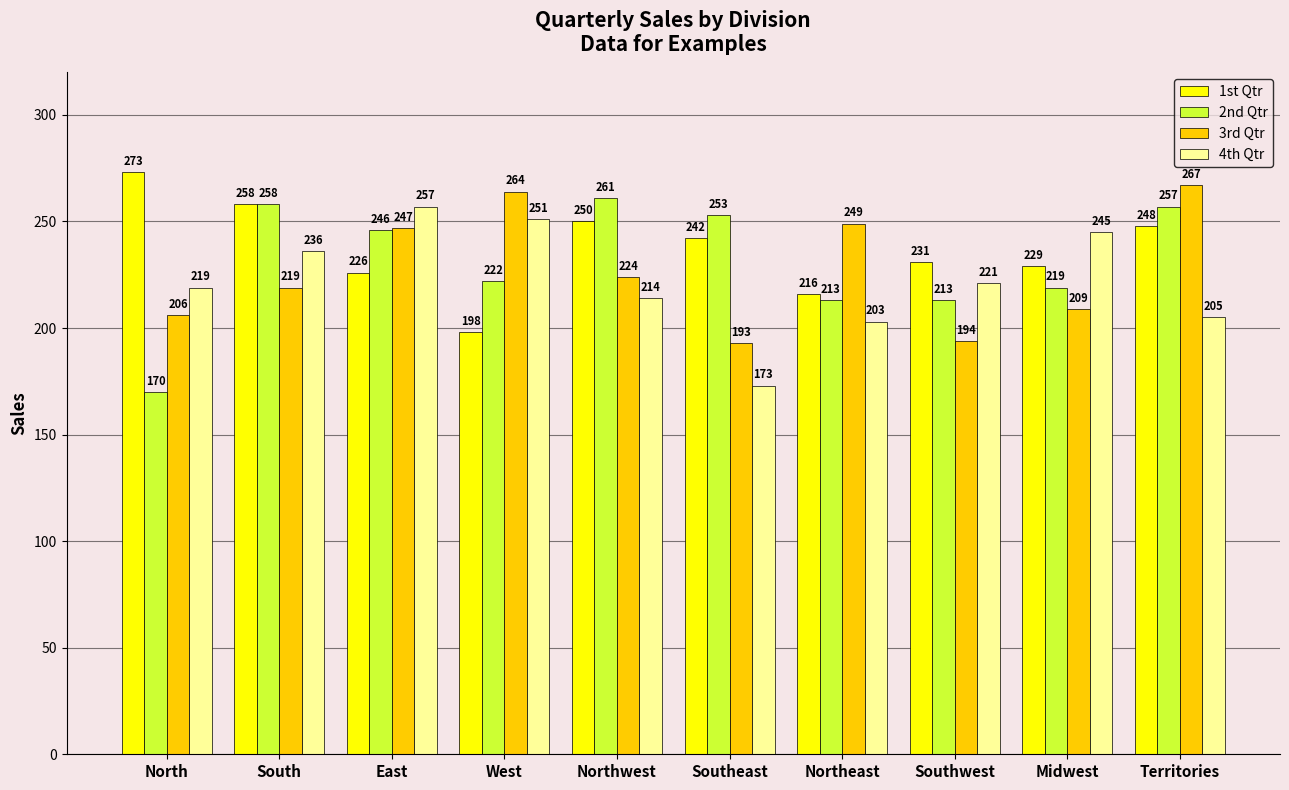

Read the 1st Qtr value at South.

258